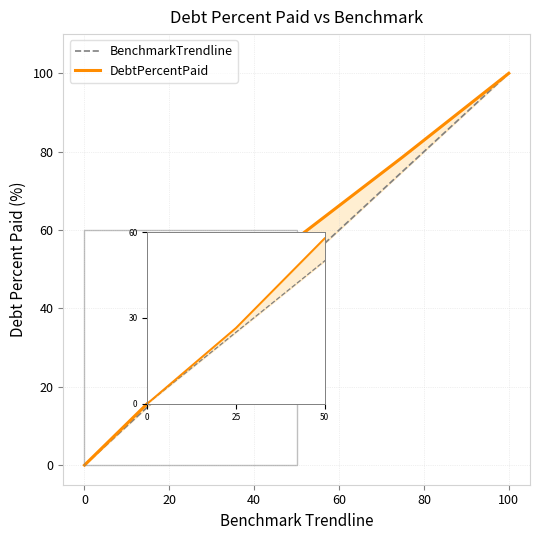

What is the difference between the maximum and minimum values in the DebtPercentPaid series?

100.0